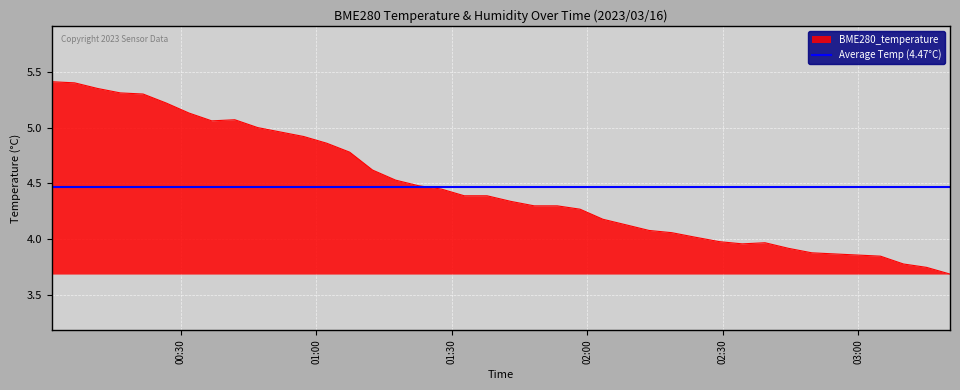

How many categories are shown in the chart?

40